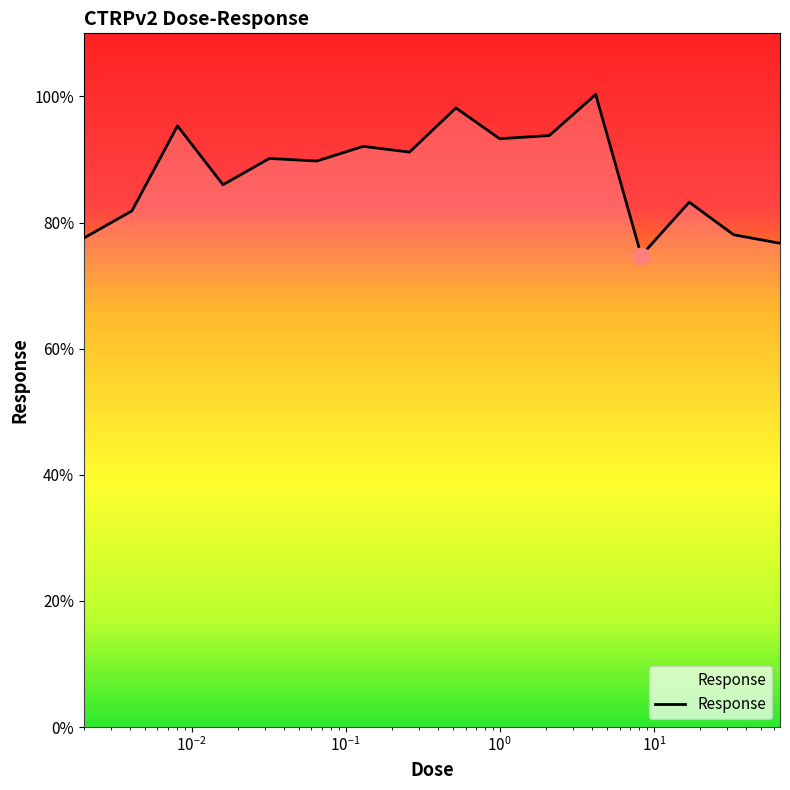

What is the sum of all values?

1402.2